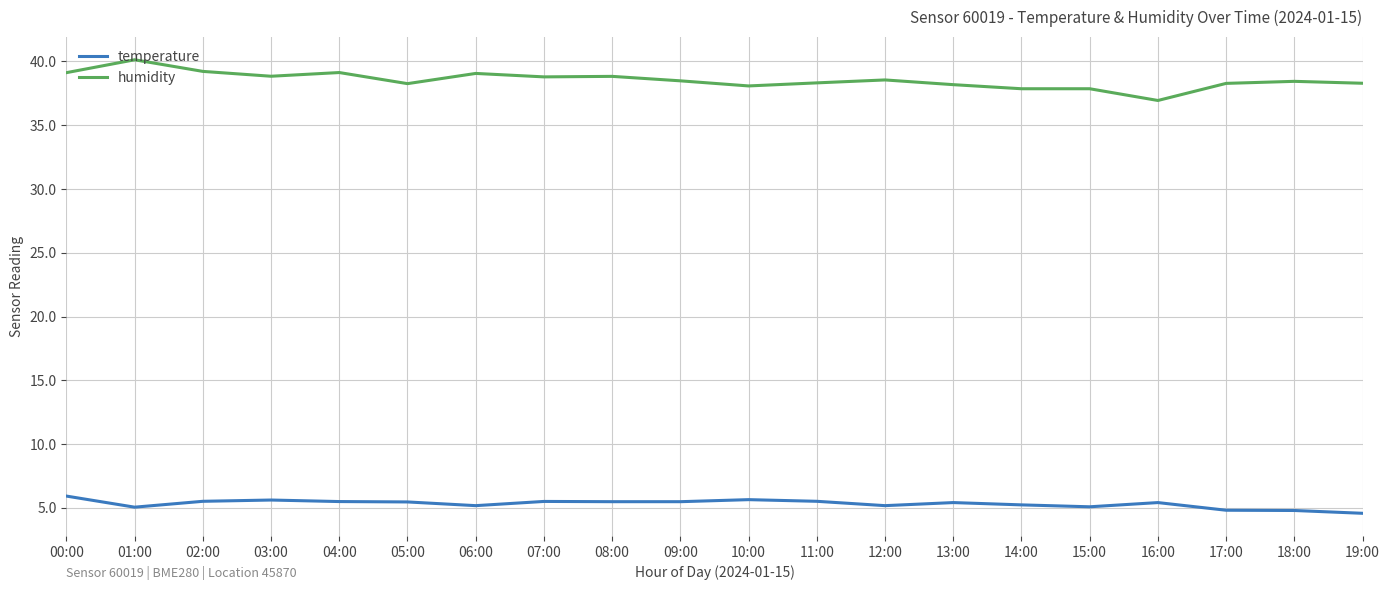

Rank the series at 06:00 from highest to lowest value.

humidity, temperature